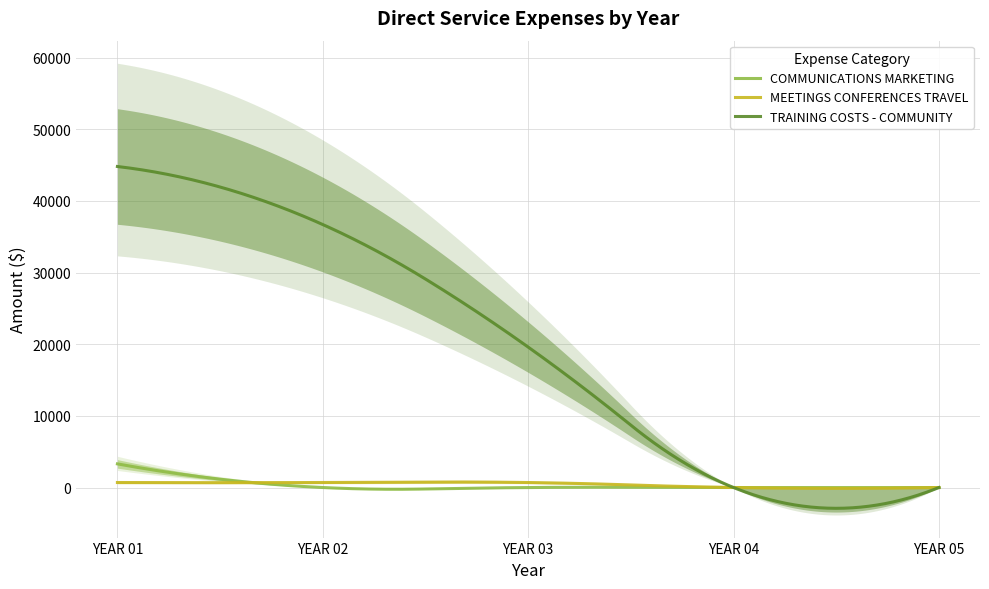

At YEAR 03, list the series in order from smallest to largest.

COMMUNICATIONS MARKETING, MEETINGS CONFERENCES TRAVEL, TRAINING COSTS - COMMUNITY